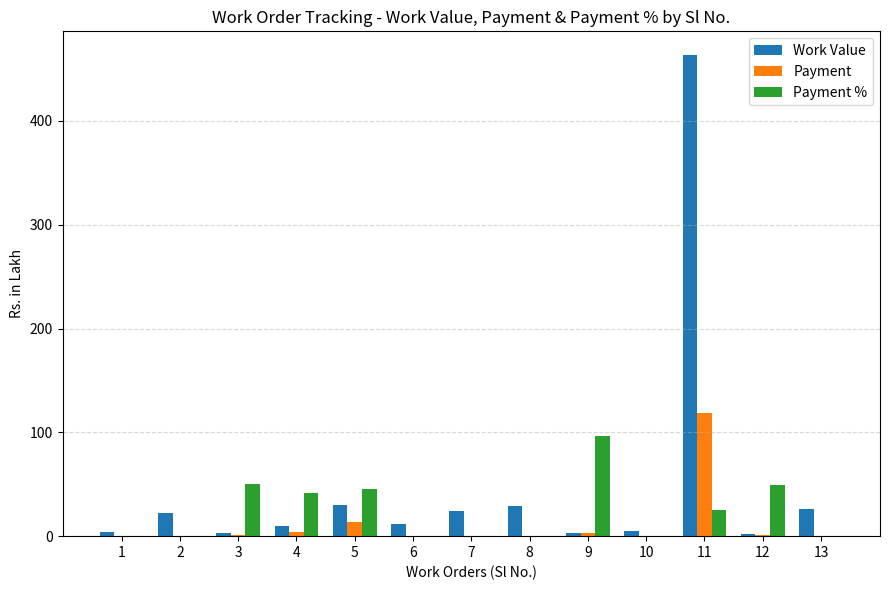

What is the sum of all Payment values?

141.7